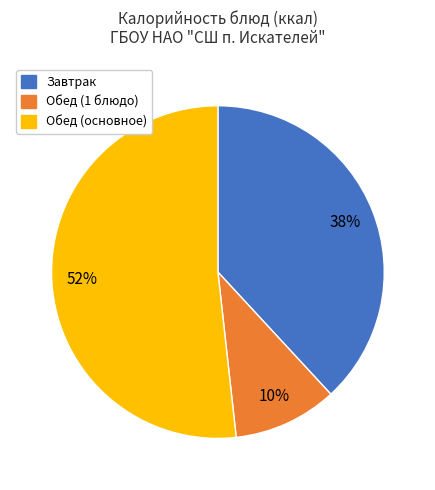

To the nearest percent, what is the average slice percentage?

33%